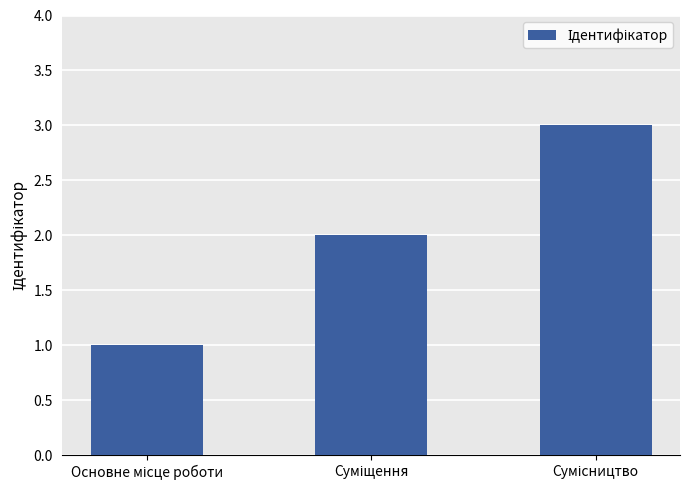

What is the greatest value displayed?

3